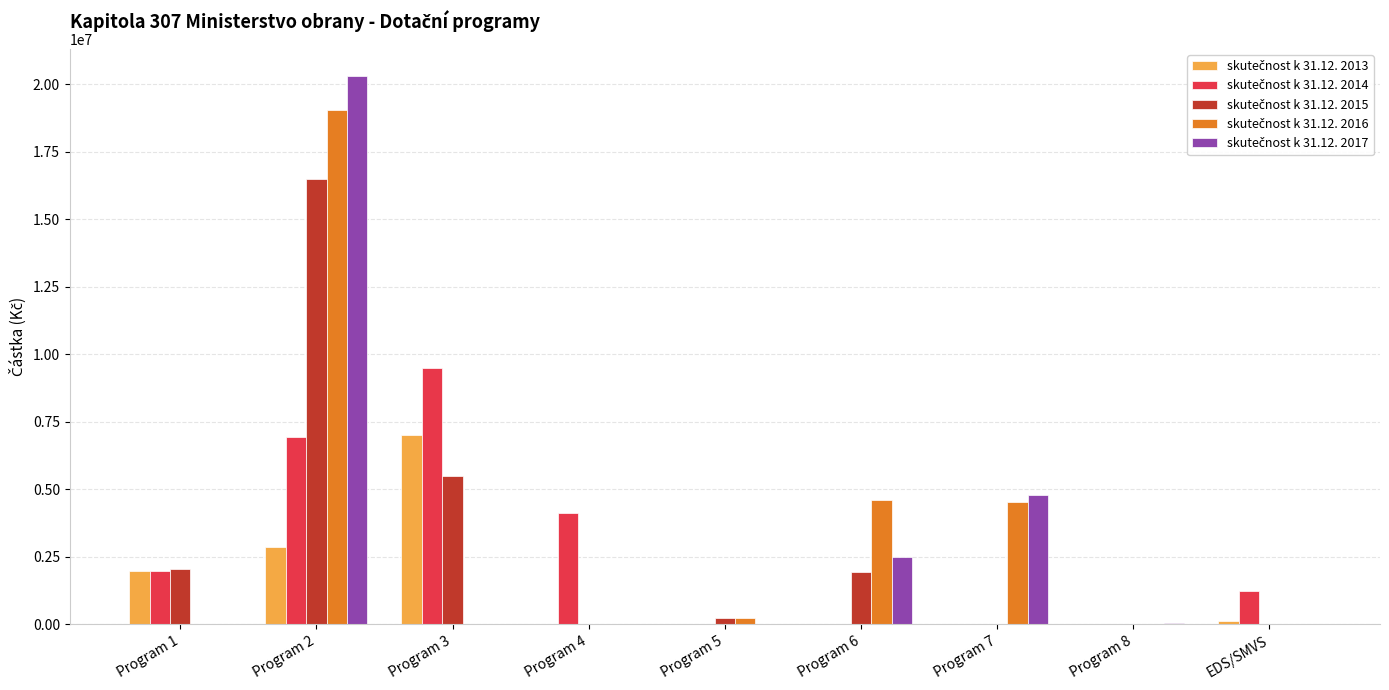

Which label corresponds to the largest value in the chart?

Program 2